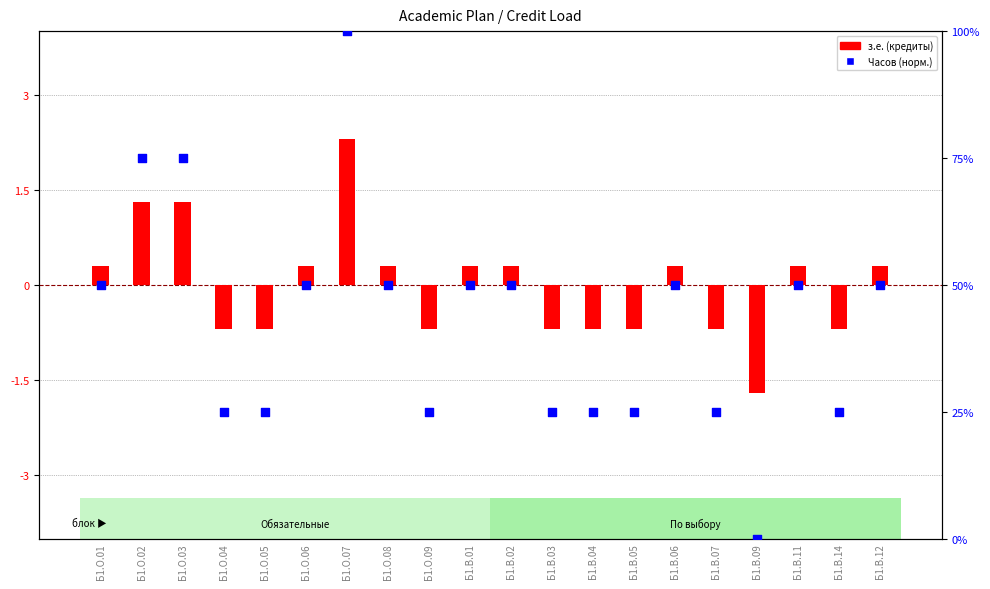

Is the value of Часов (норм.) at Б1.В.03 greater than the value of з.е. (кредиты) at Б1.В.07?

Yes